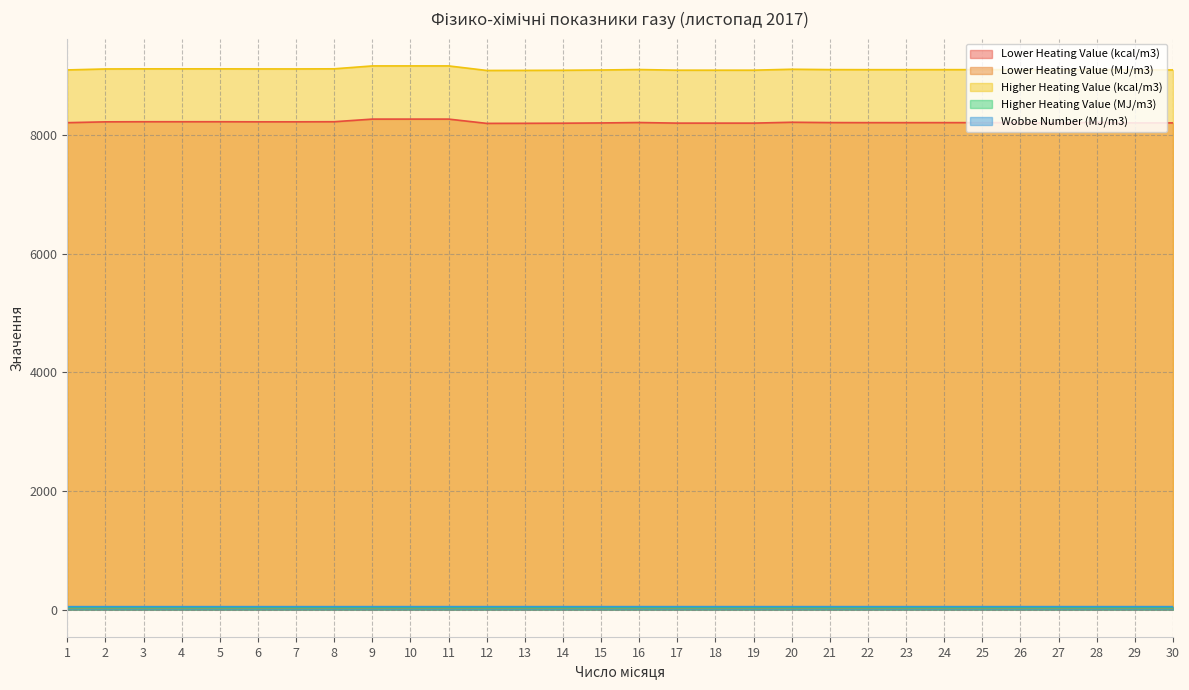

What are all the series names shown in the legend?

Lower Heating Value (kcal/m3), Lower Heating Value (MJ/m3), Higher Heating Value (kcal/m3), Higher Heating Value (MJ/m3), Wobbe Number (MJ/m3)